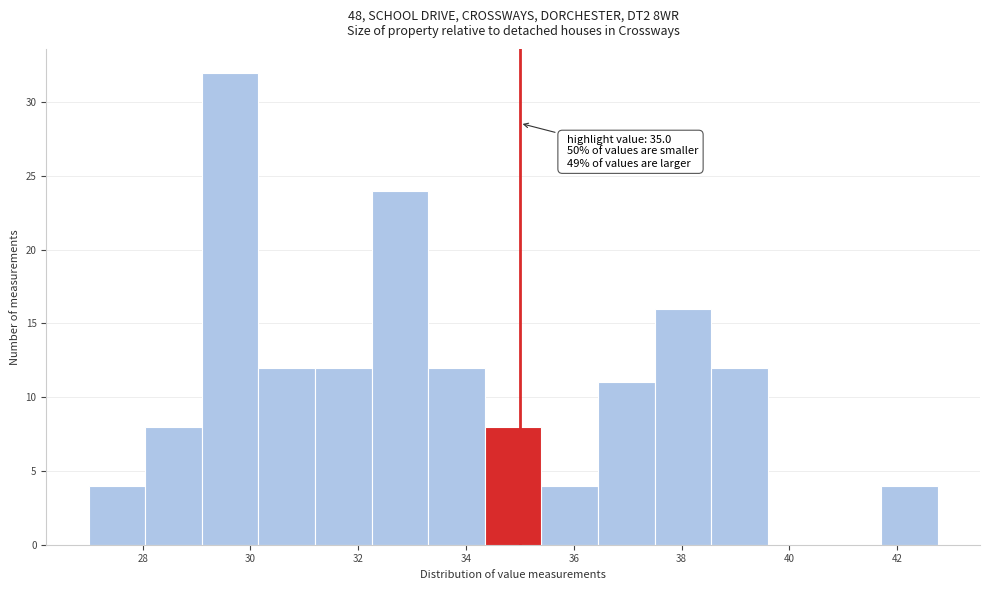

Over which range of the x-axis is the bar tallest?

29.10 to 30.15